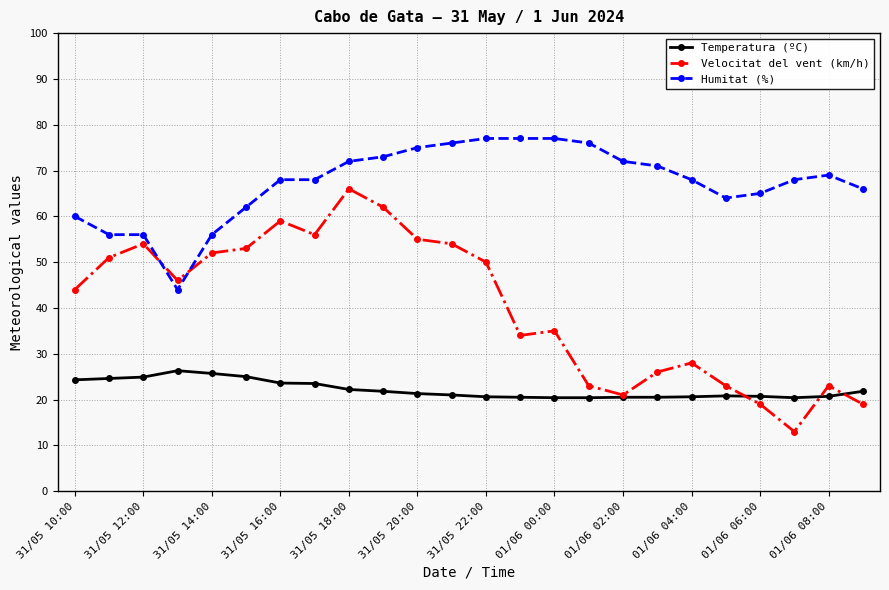

What is the difference between the maximum and minimum values in the Velocitat del vent (km/h) series?

53.0